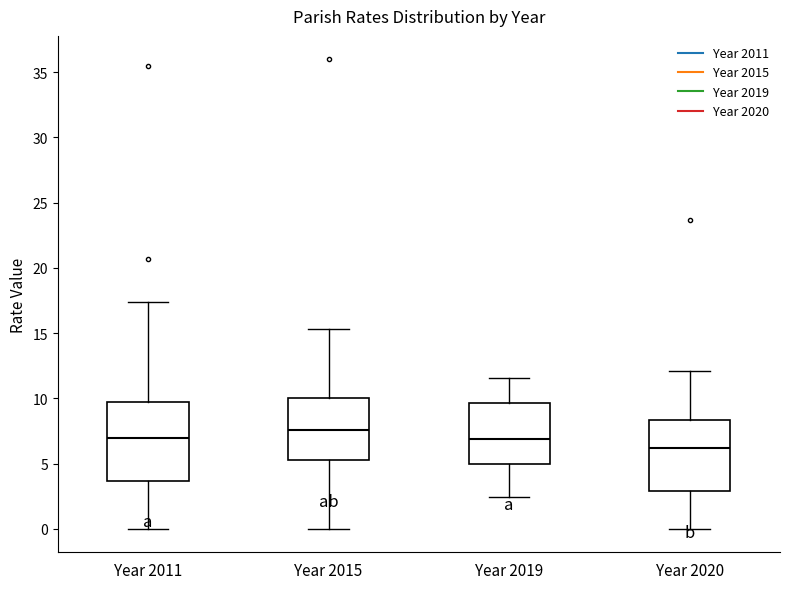

Comparing the boxes themselves (not the whiskers), which one is the tallest?

Year 2011